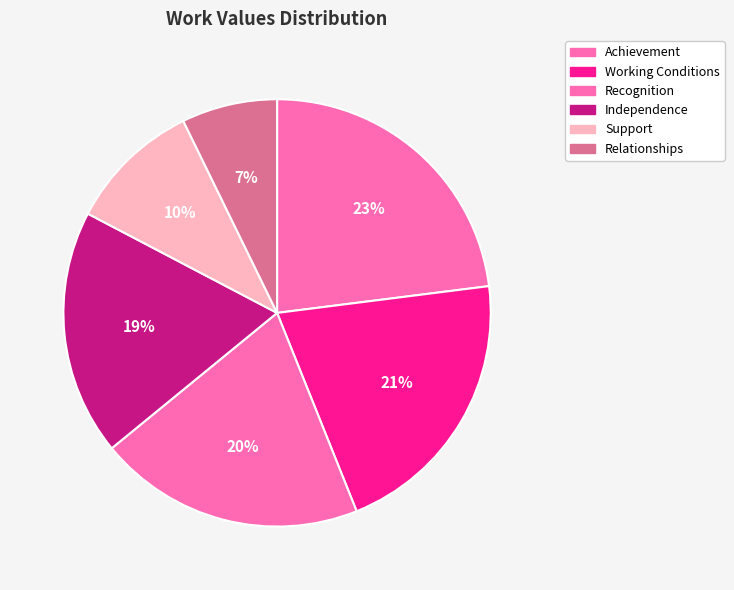

Does any single category account for the majority?

No